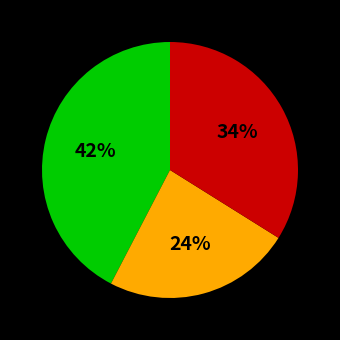

Does any single category account for the majority?

No